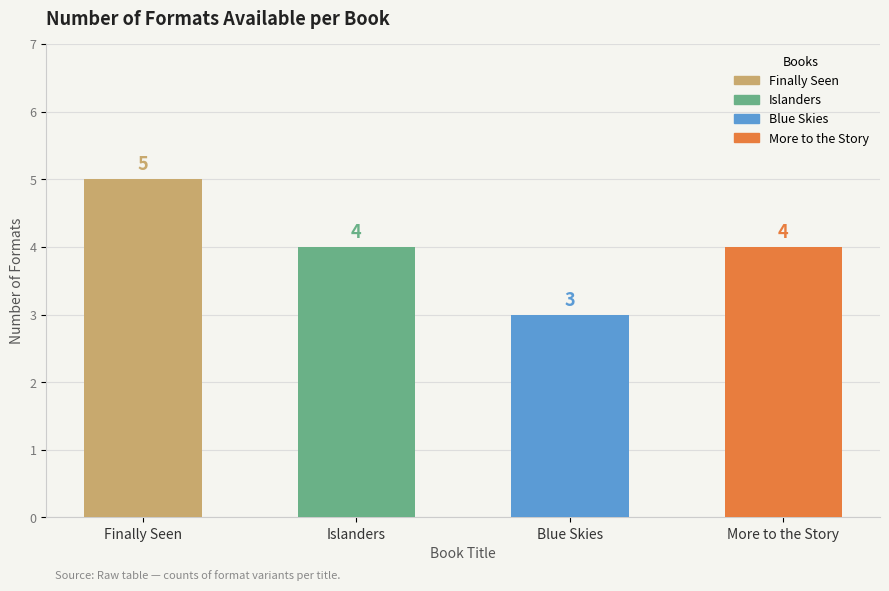

Where does the data first go above 4?

Finally Seen